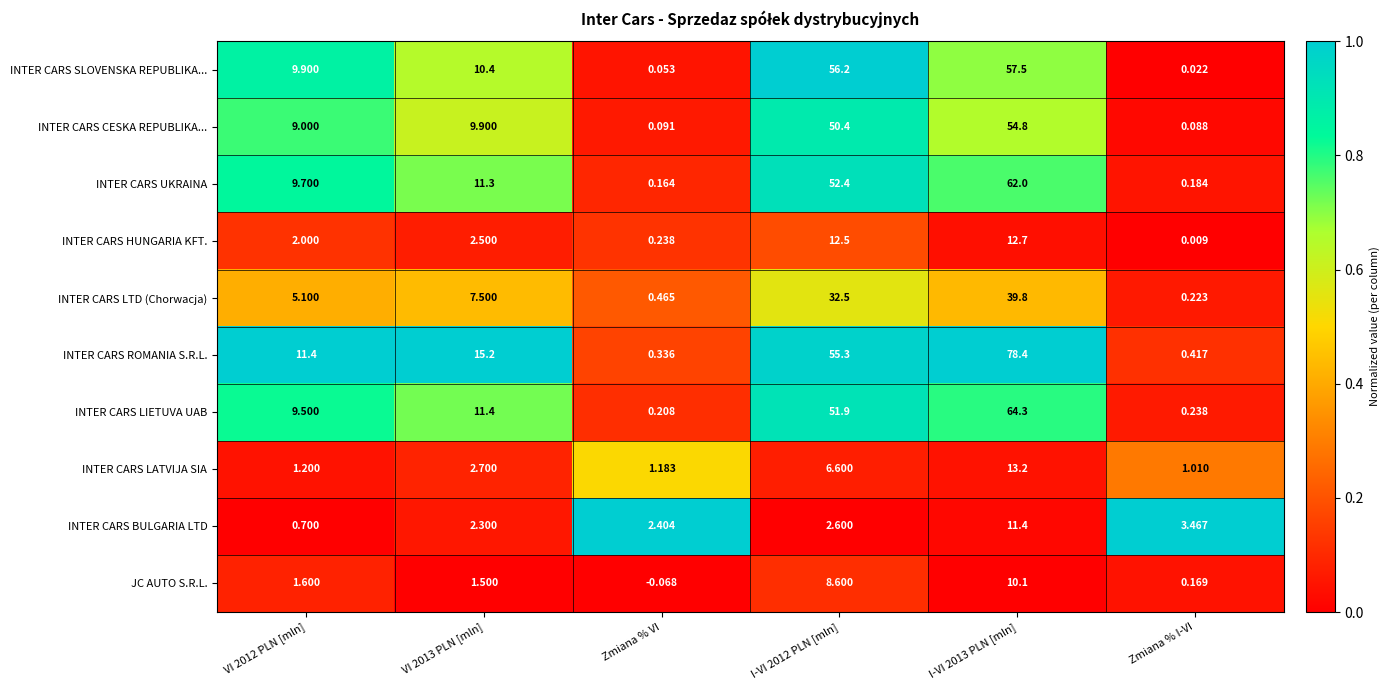

Rank the series by their maximum value, from highest to lowest.

INTER CARS ROMANIA S.R.L., INTER CARS LIETUVA UAB, INTER CARS UKRAINA, INTER CARS SLOVENSKA REPUBLIKA..., INTER CARS CESKA REPUBLIKA..., INTER CARS LTD (Chorwacja), INTER CARS LATVIJA SIA, INTER CARS HUNGARIA KFT., INTER CARS BULGARIA LTD, JC AUTO S.R.L.